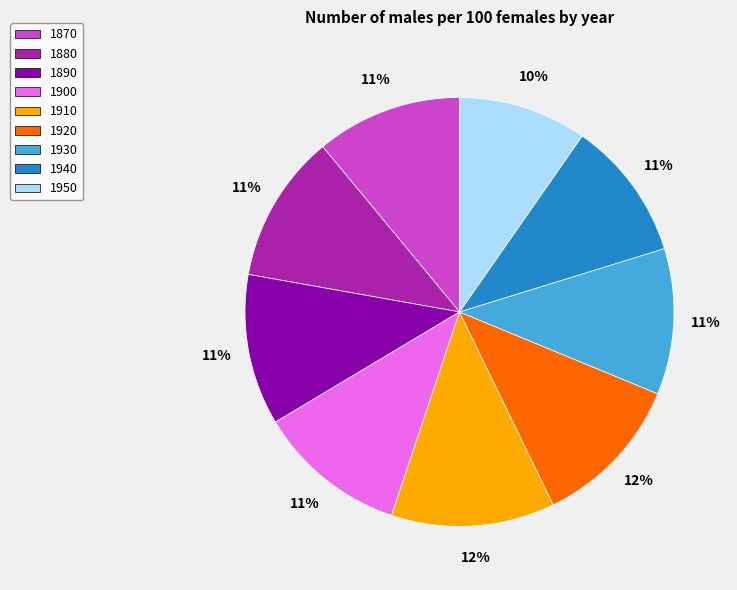

Is it true that 1890 is 11% of the pie?

True